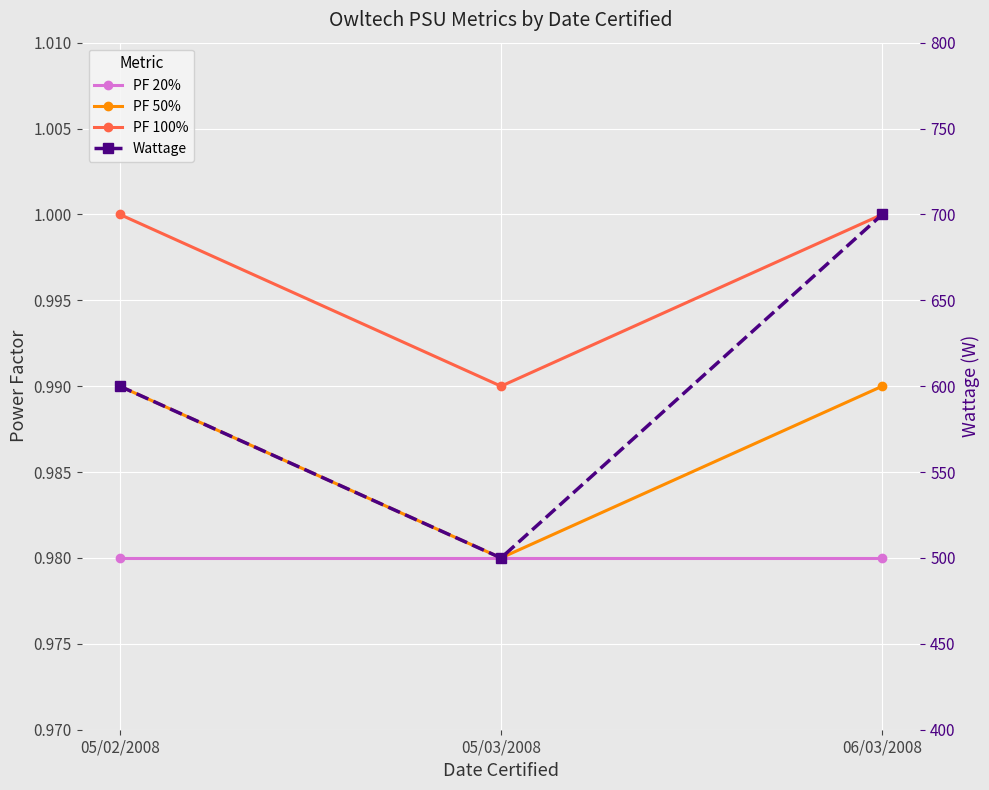

What is the sum of all PF 20% values?

2.9